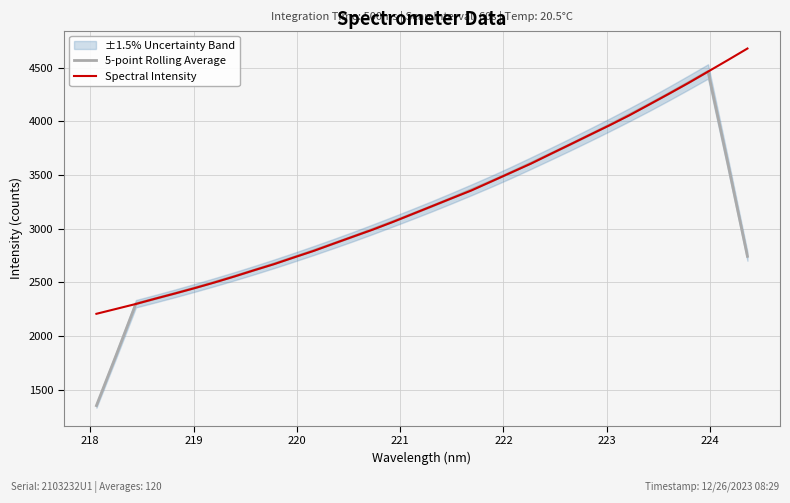

Which series ends up on top after the final intersection of 5-point Rolling Average and Spectral Intensity?

Spectral Intensity